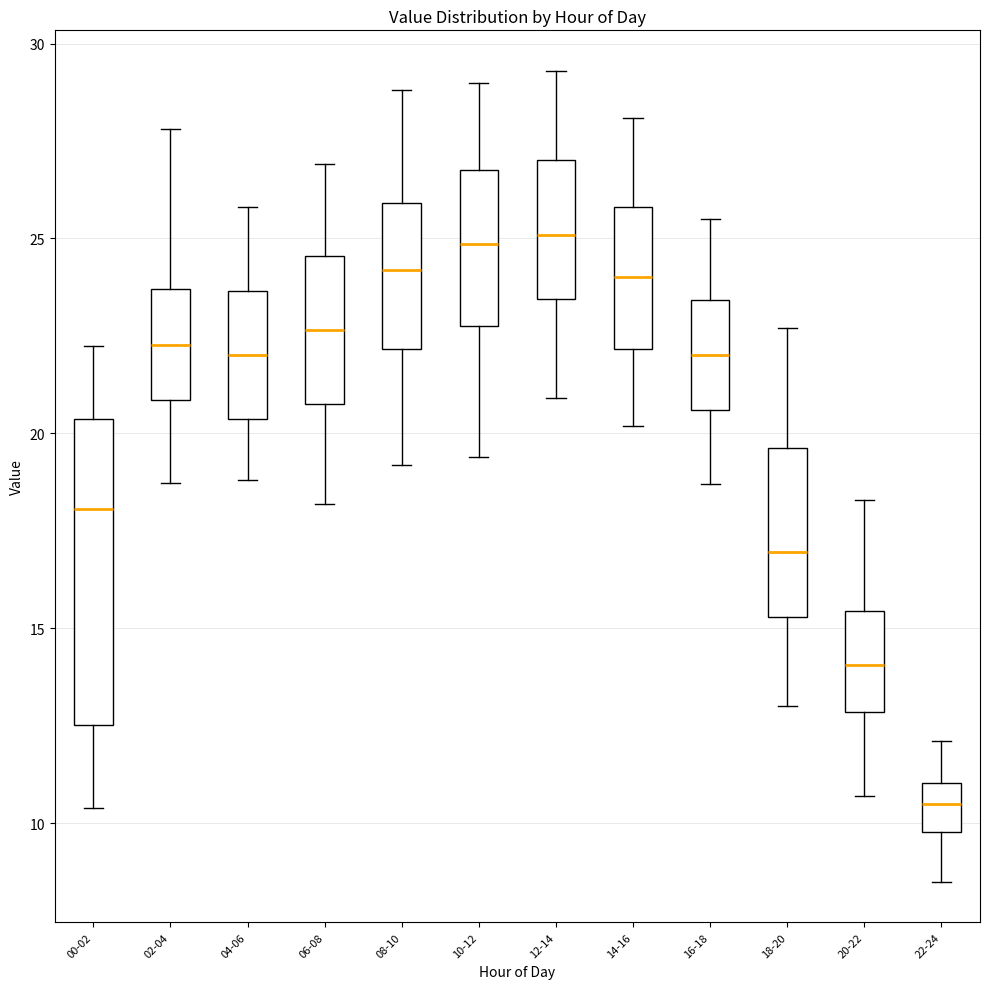

Reading left to right, read every box against the y-axis: the position of its median line, the range the box covers, and the ends of its whiskers. The values are not printed on the chart, so give them approximately, as read against the axis.

00-02: median 18.0, box 12.5 to 20.5, whiskers 10.5 to 22.0
02-04: median 22.5, box 21.0 to 23.5, whiskers 18.5 to 28.0
04-06: median 22.0, box 20.5 to 23.5, whiskers 19.0 to 26.0
06-08: median 22.5, box 21.0 to 24.5, whiskers 18.0 to 27.0
08-10: median 24.0, box 22.0 to 26.0, whiskers 19.0 to 29.0
10-12: median 25.0, box 23.0 to 27.0, whiskers 19.5 to 29.0
12-14: median 25.0, box 23.5 to 27.0, whiskers 21.0 to 29.5
14-16: median 24.0, box 22.0 to 26.0, whiskers 20.0 to 28.0
16-18: median 22.0, box 20.5 to 23.5, whiskers 18.5 to 25.5
18-20: median 17.0, box 15.5 to 19.5, whiskers 13.0 to 22.5
20-22: median 14.0, box 13.0 to 15.5, whiskers 10.5 to 18.5
22-24: median 10.5, box 10.0 to 11.0, whiskers 8.5 to 12.0